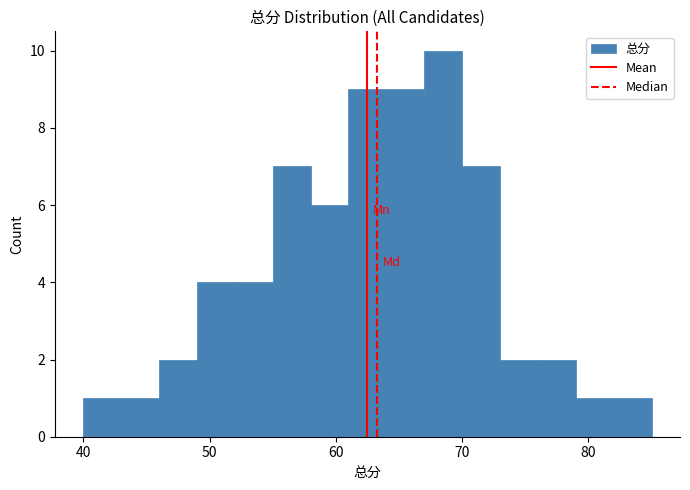

Read against the x-axis, roughly where is the centre of the tallest bar?

69